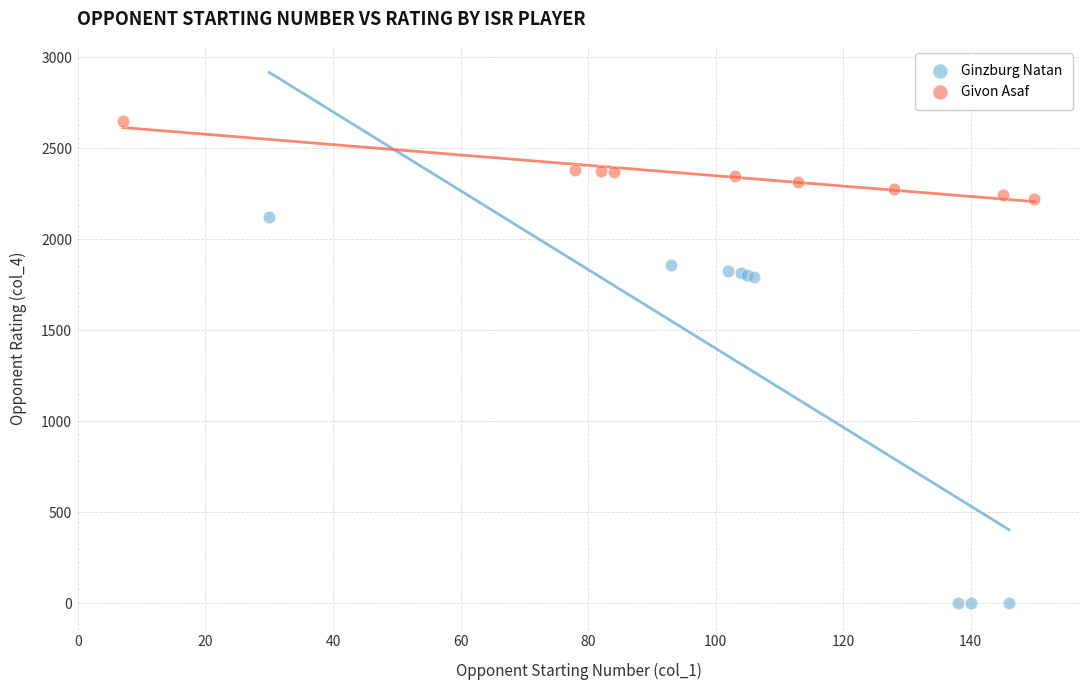

What are all the series names shown in the legend?

Ginzburg Natan, Givon Asaf